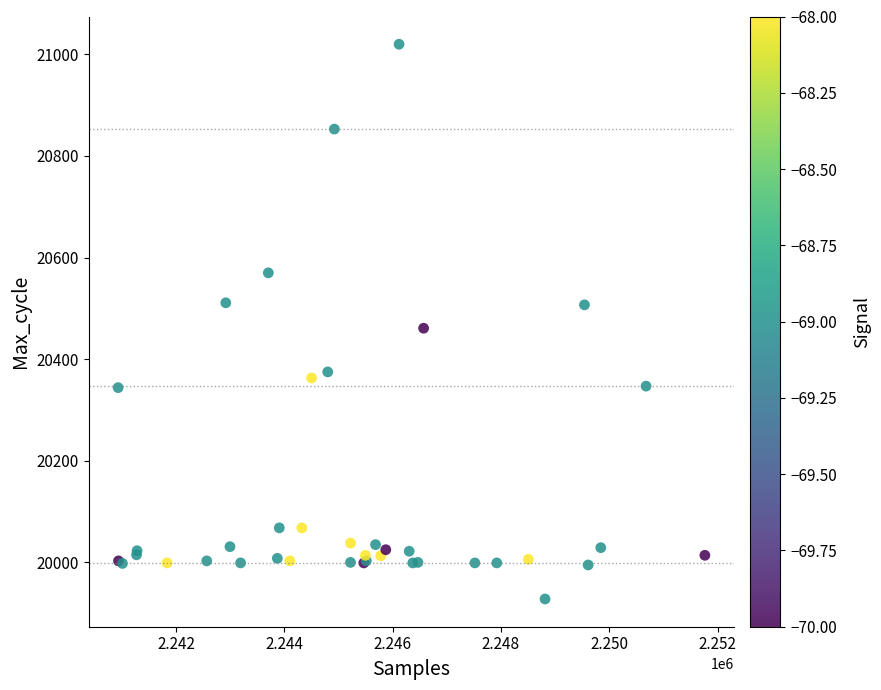

What Y value in the scatter plot is closest to 20474?

20461